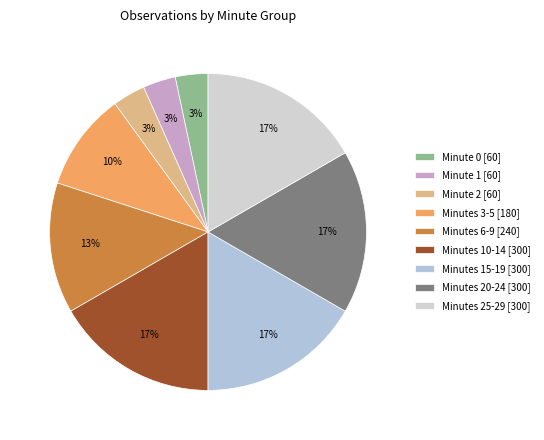

Count the number of slices in the pie.

9